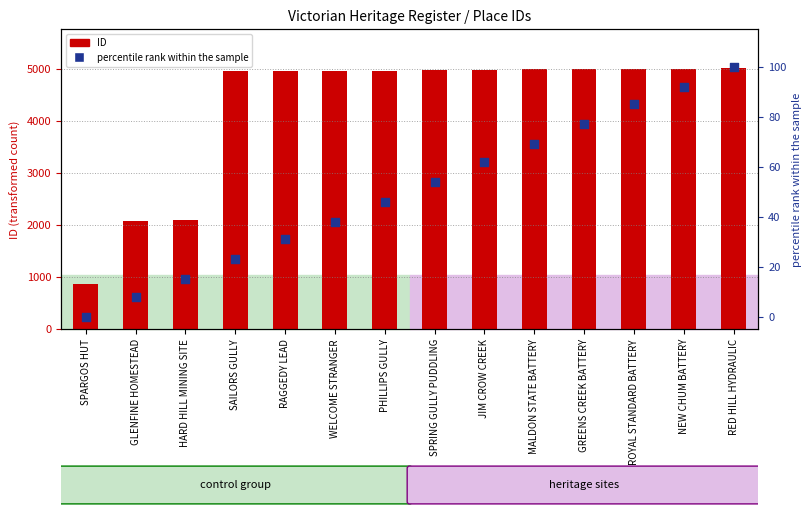

At which category is the sum across all series the highest?

RED HILL HYDRAULIC